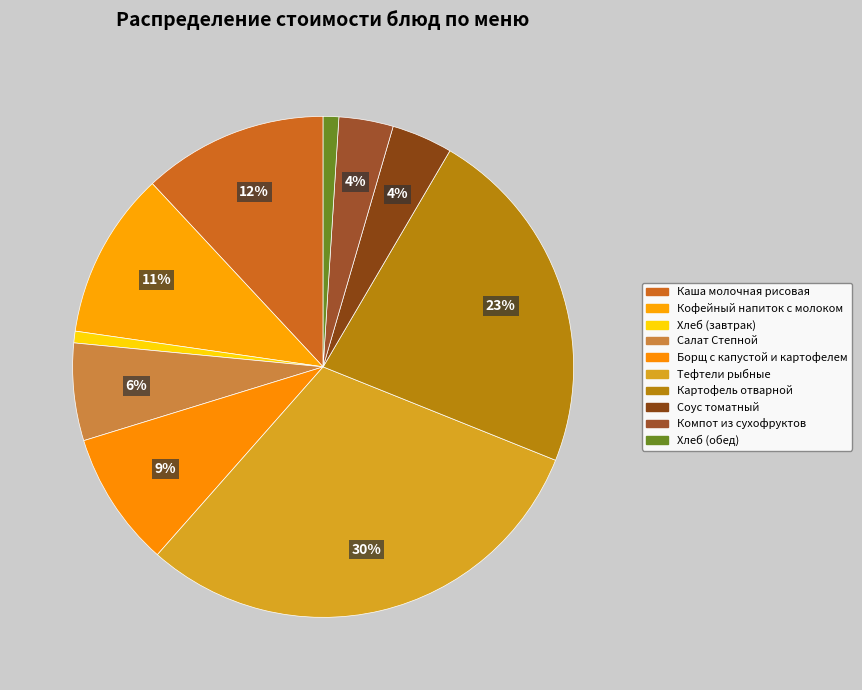

What is the change in value from Борщ с капустой и картофелем to Картофель отварной?

+14.9